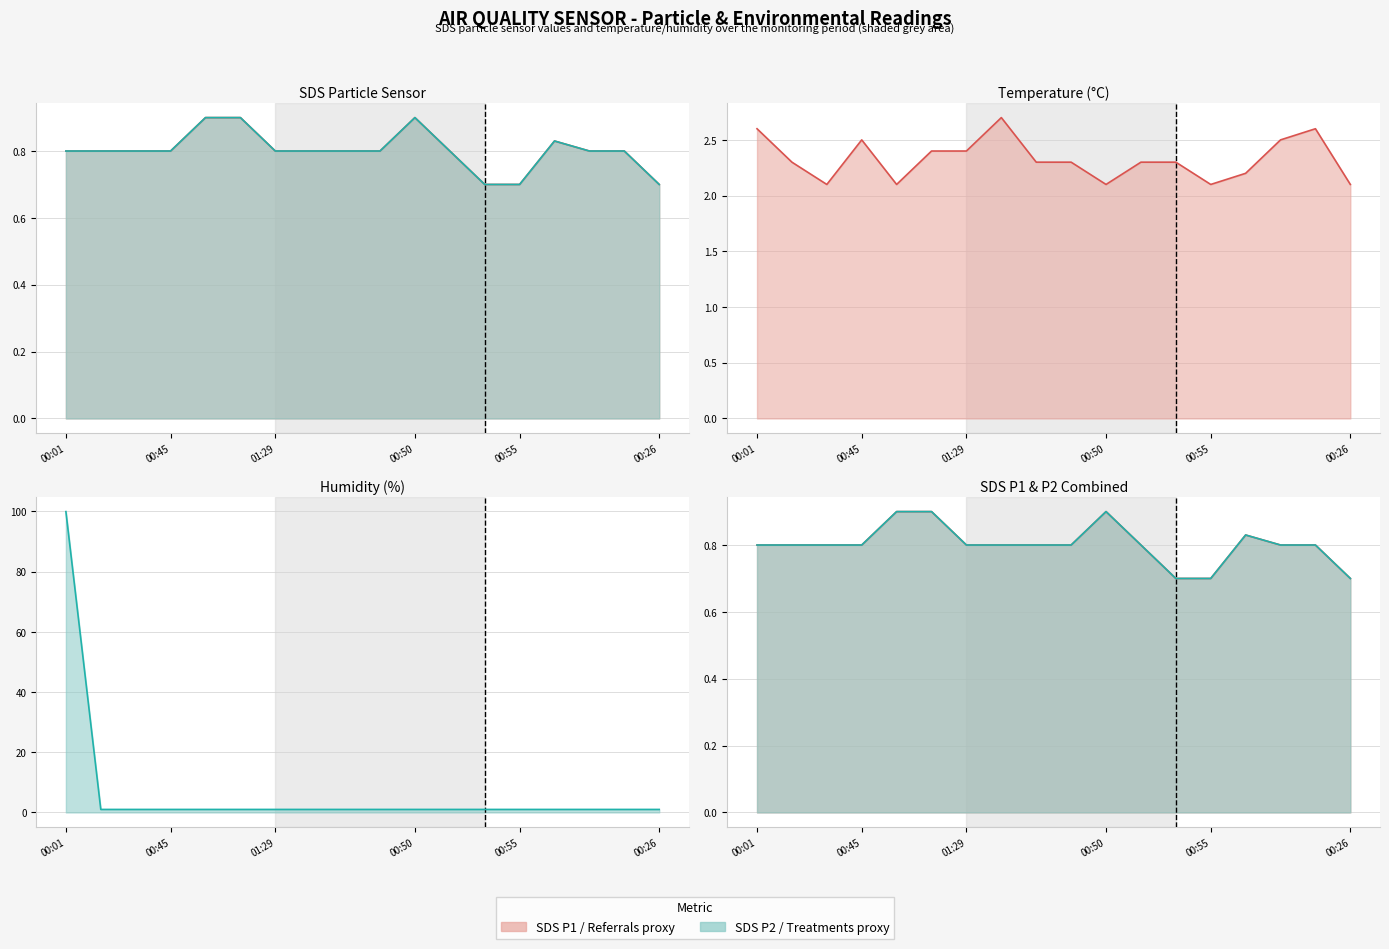

Is the value of SDS_P2 at 00:01 greater than the value of Humidity at 00:26?

No